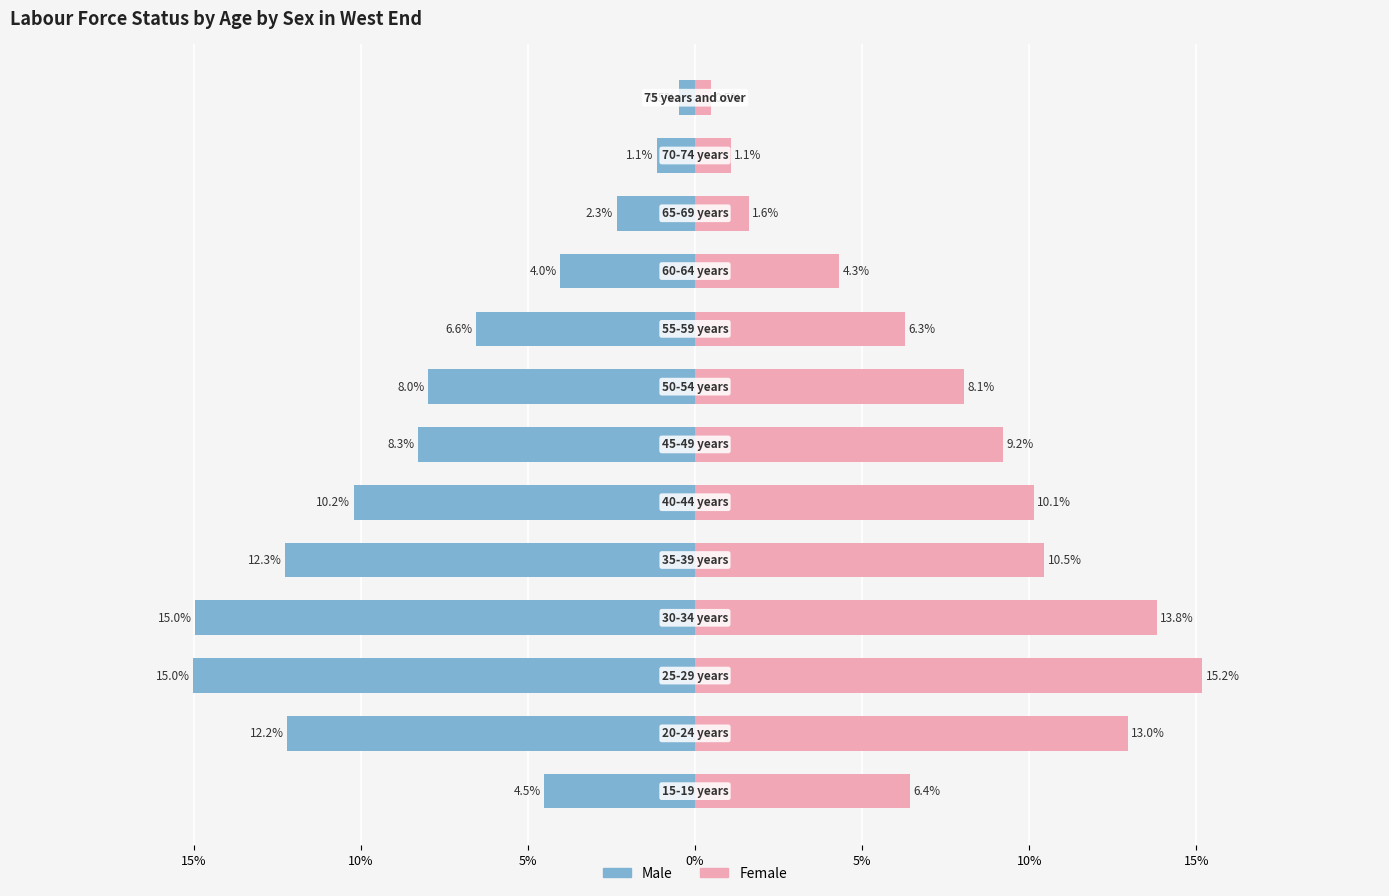

How many categories are shown in the chart?

13